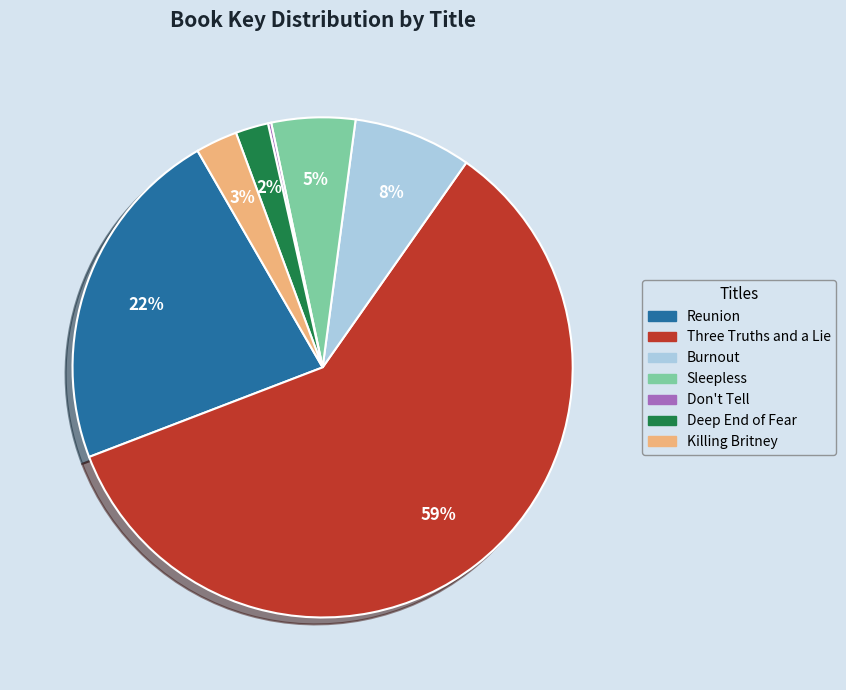

Is the sum of Deep End of Fear and Killing Britney greater than half?

No